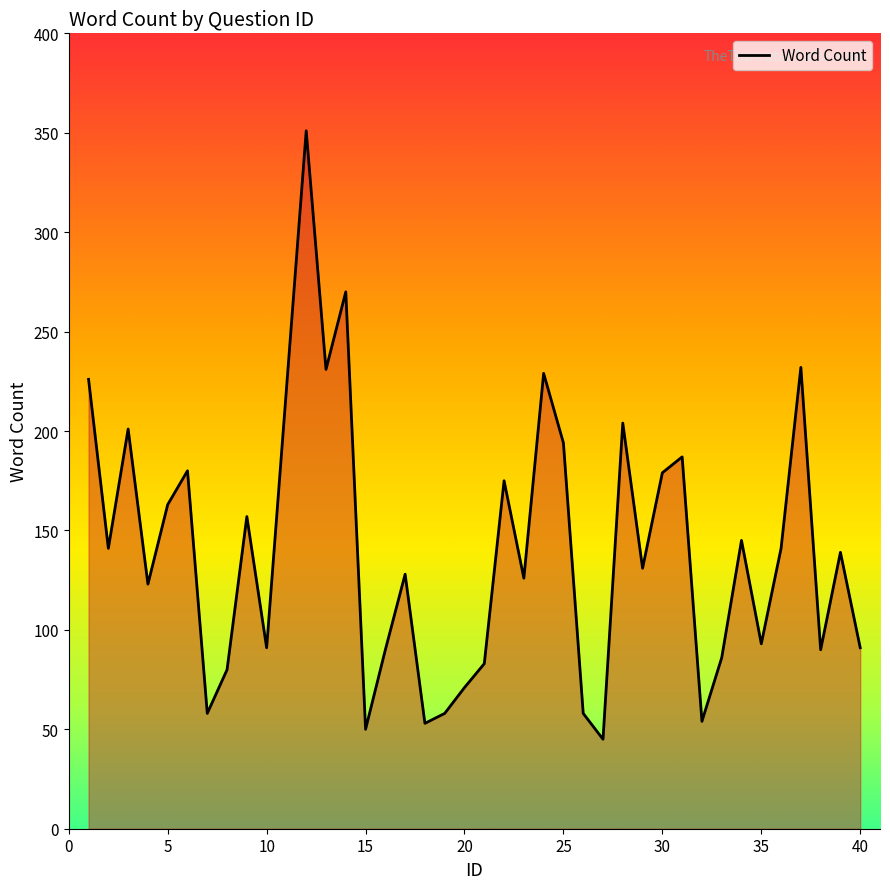

What is the maximum value shown in the chart?

351